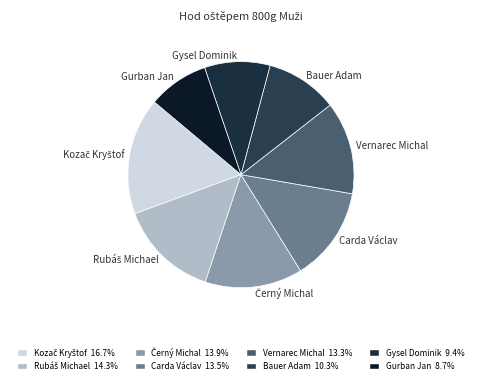

How many slices are in this pie chart?

8